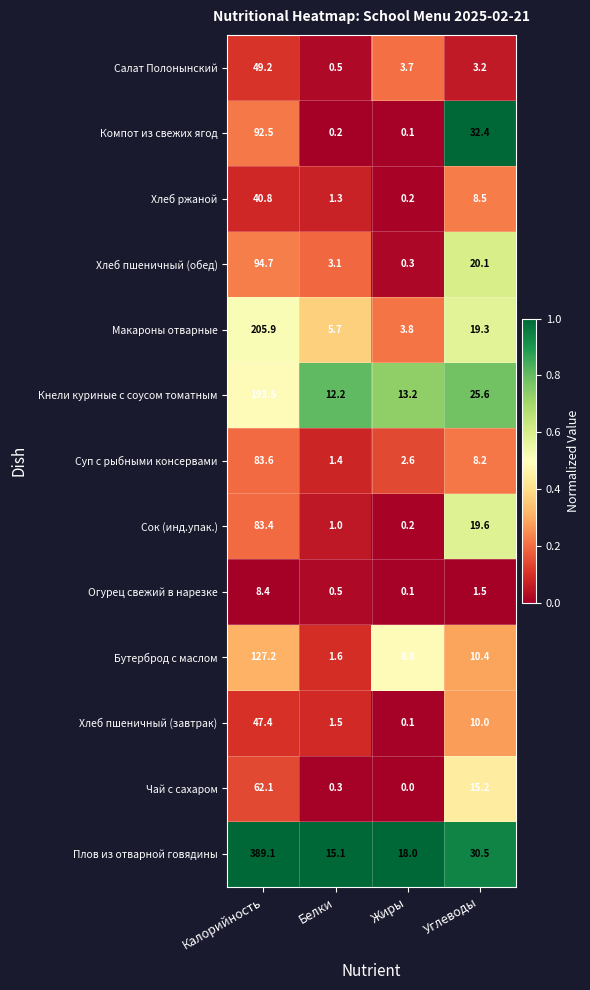

Where is Хлеб ржаной nearest to the value 20?

Углеводы